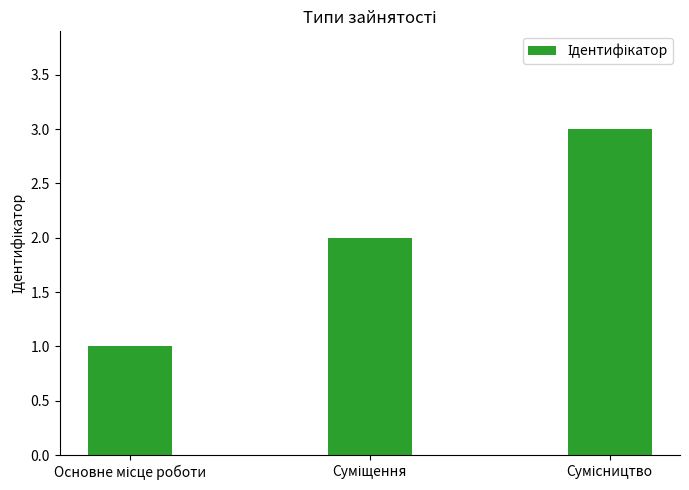

What is the average value?

2